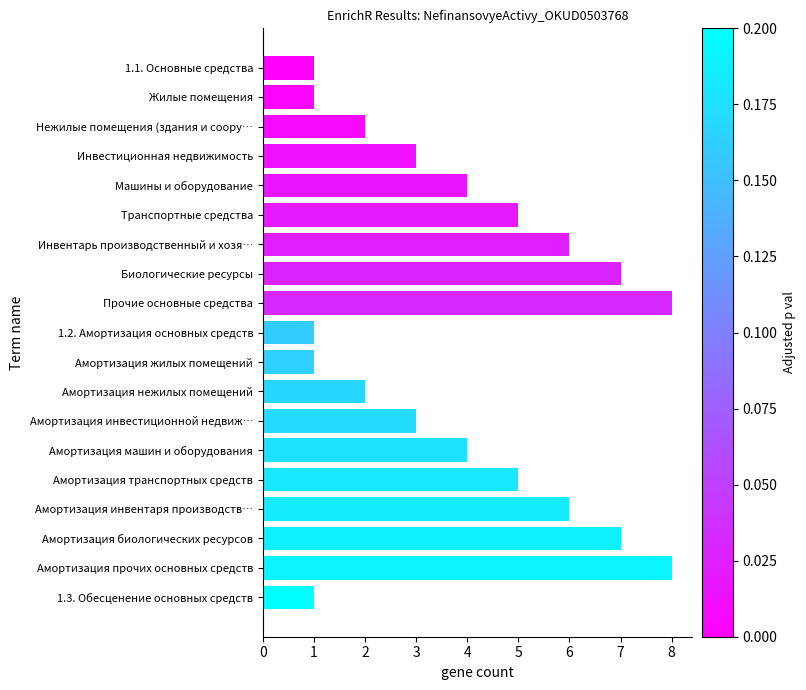

What is the ratio of the value at 1.2. Амортизация основных средств to the value at Нежилые помещения (здания и соору…?

0.5